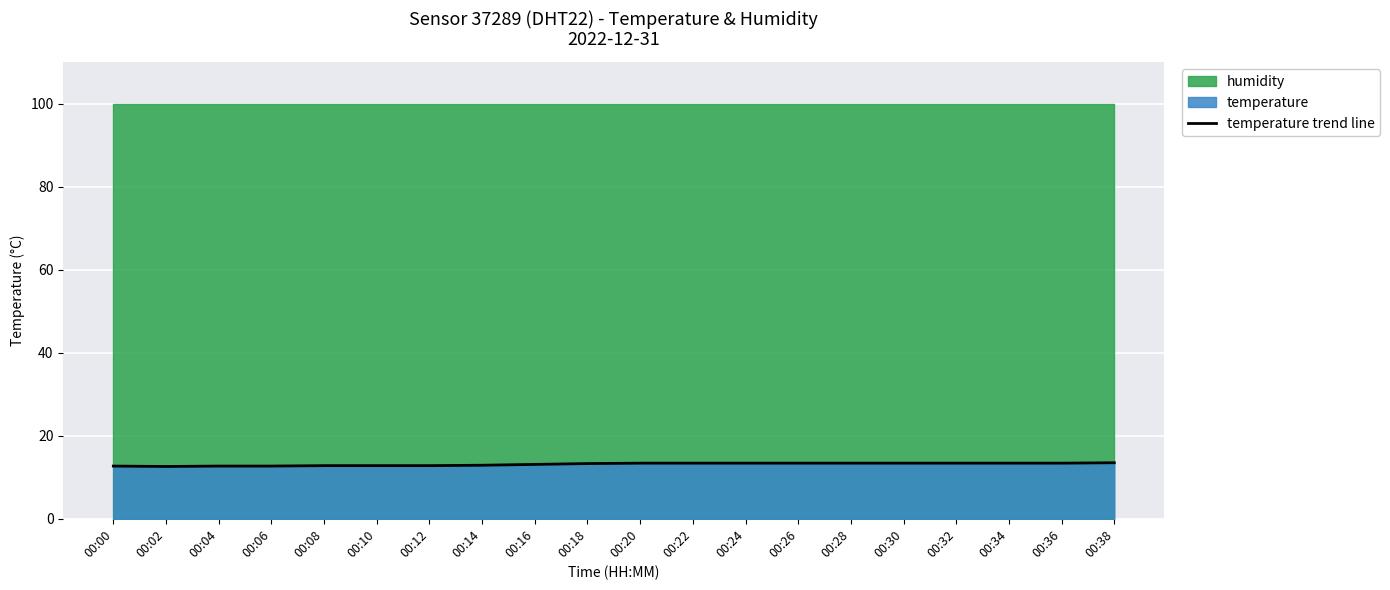

What is the ratio of the value at 00:04 to the value at 00:34?

0.9